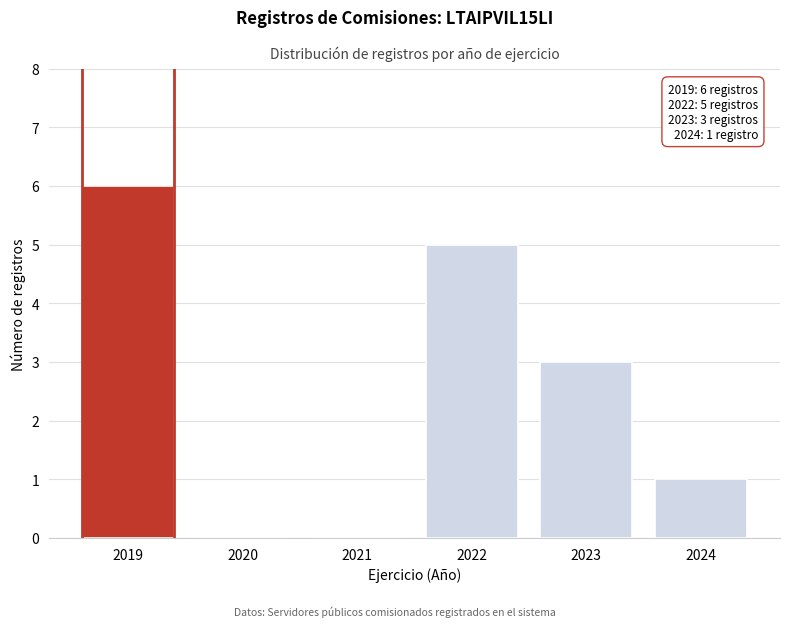

Reading left to right, transcribe all the data shown in this chart.

2019=6	2020=0	2021=0	2022=5	2023=3	2024=1